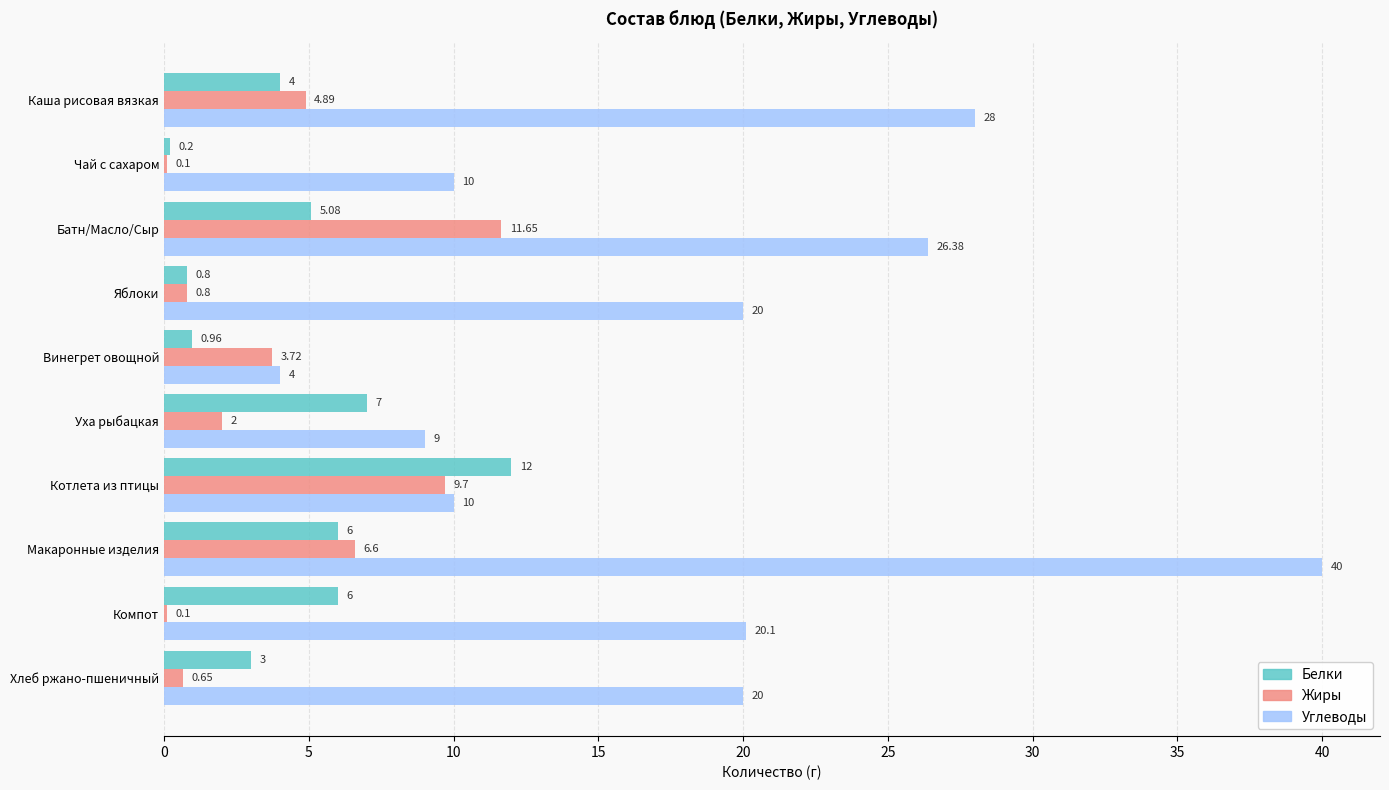

Is the value of Белки at Яблоки greater than the value of Жиры at Каша рисовая вязкая?

No